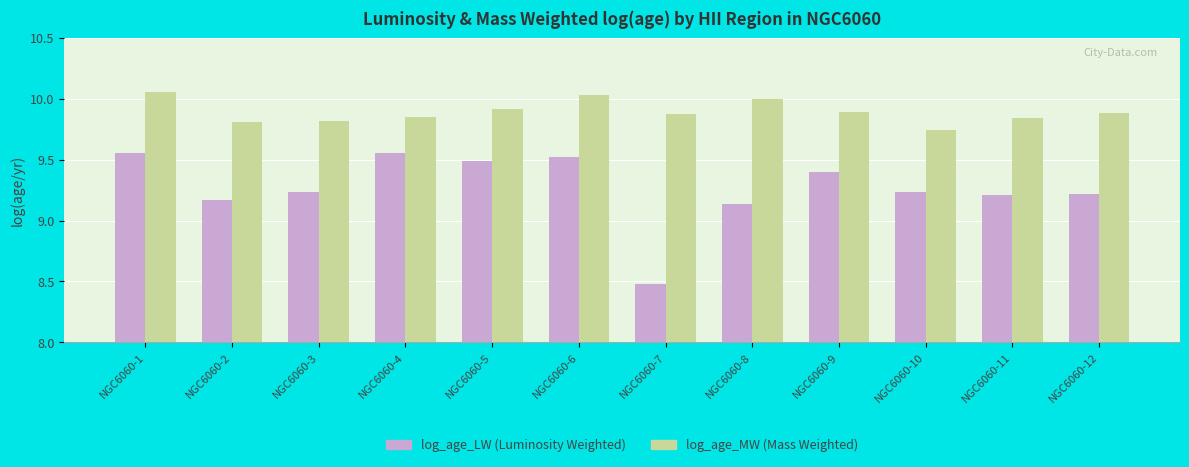

What is the spread (max minus min) of values at NGC6060-3?

0.6